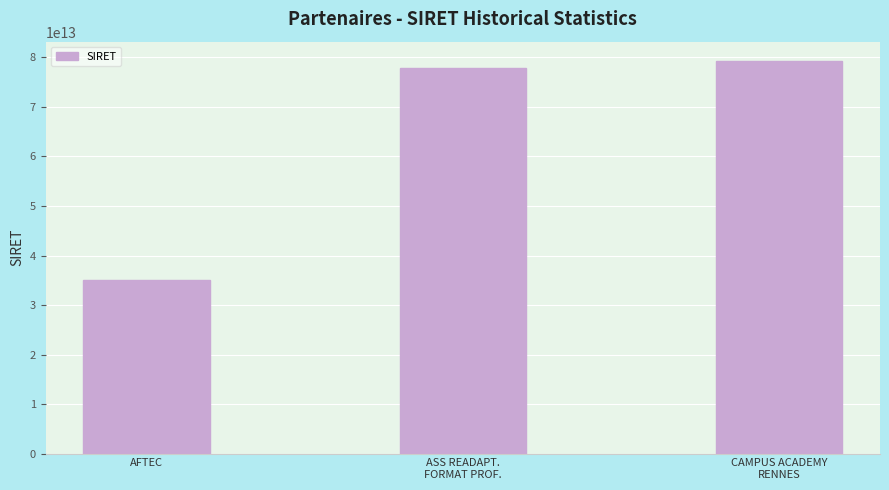

What is the label of the 3rd bar from the right?

AFTEC